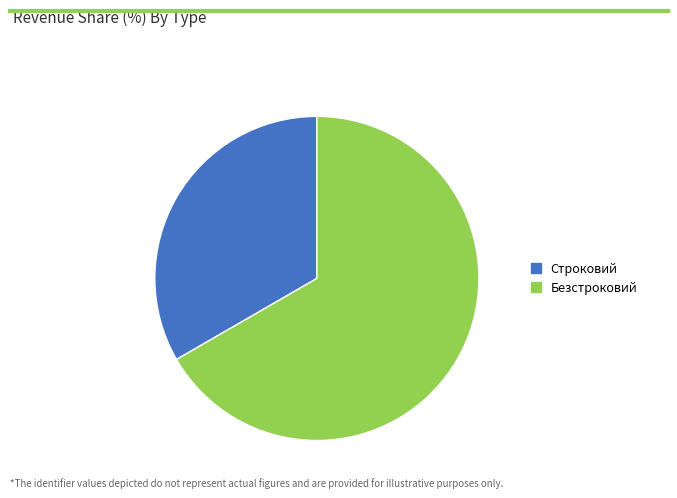

Between Строковий and Безстроковий, which is larger?

Безстроковий